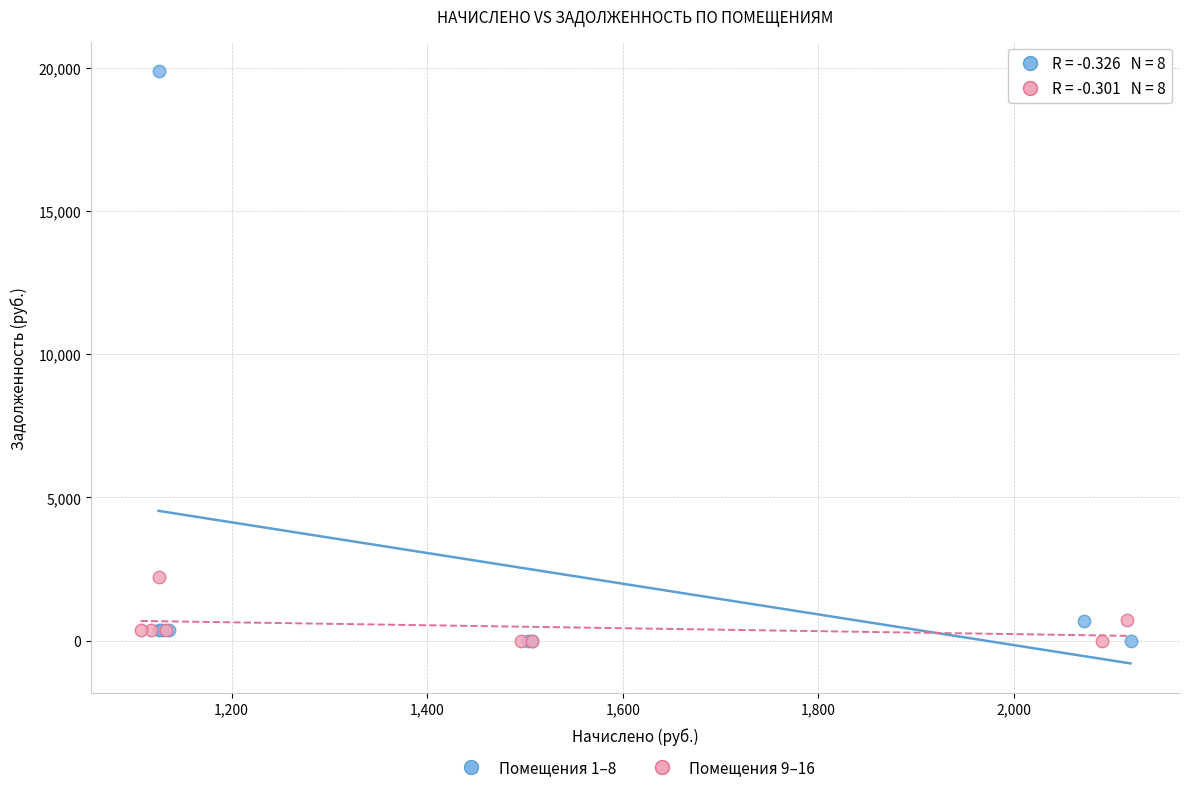

Which series has the widest spread of Y values?

Помещения 1–8